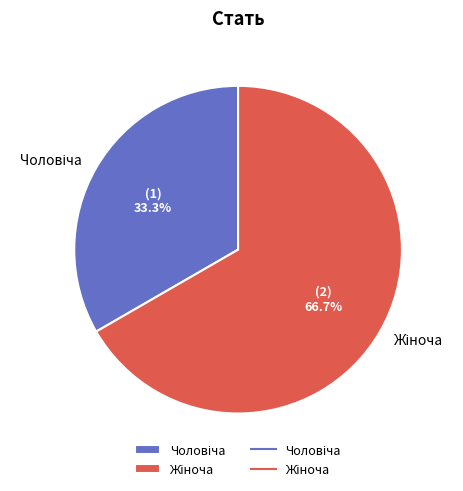

Is there a majority slice in this chart?

Yes